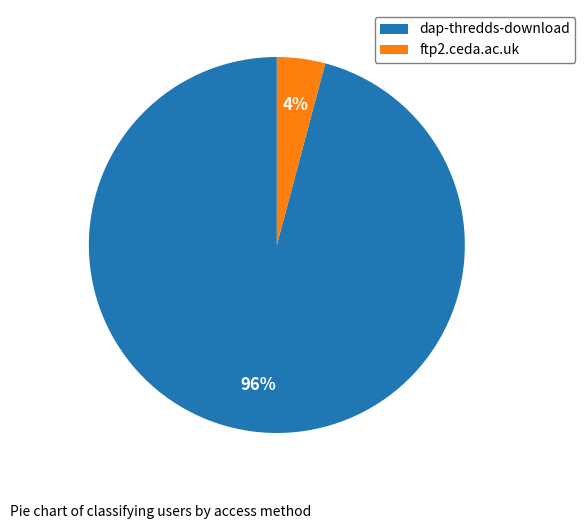

Is it true that dap-thredds-download is 96% of the pie?

True